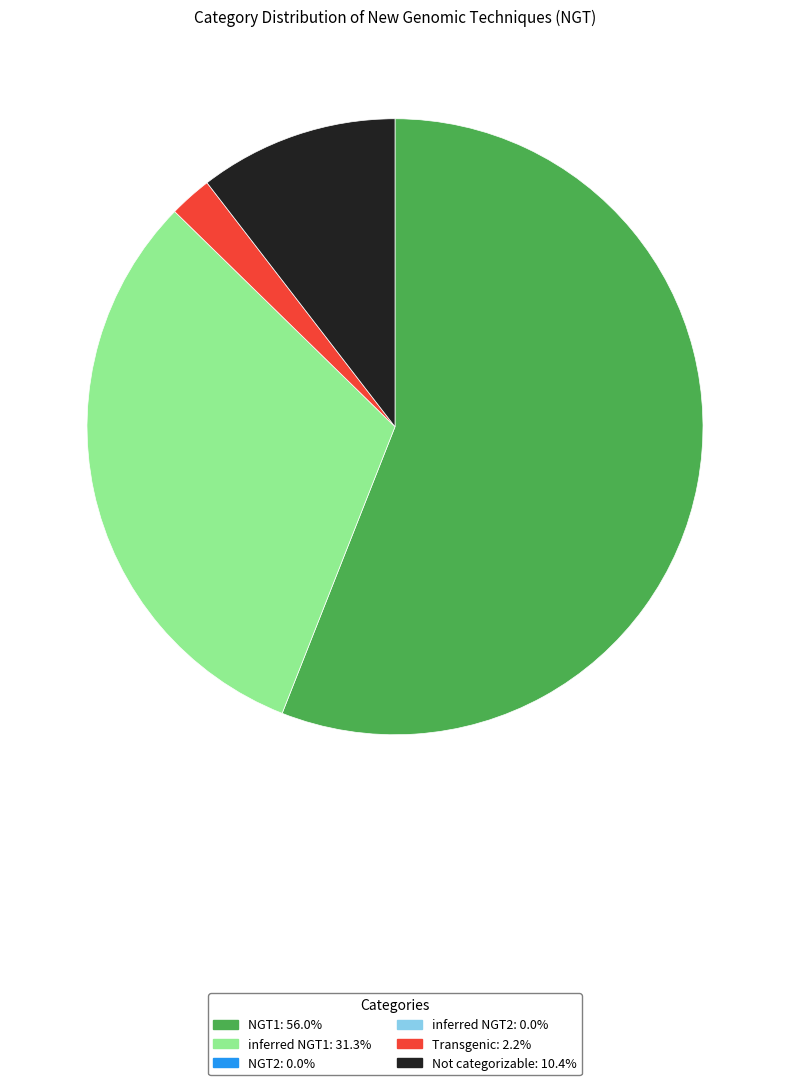

Is there any slice that represents more than half of the pie?

Yes